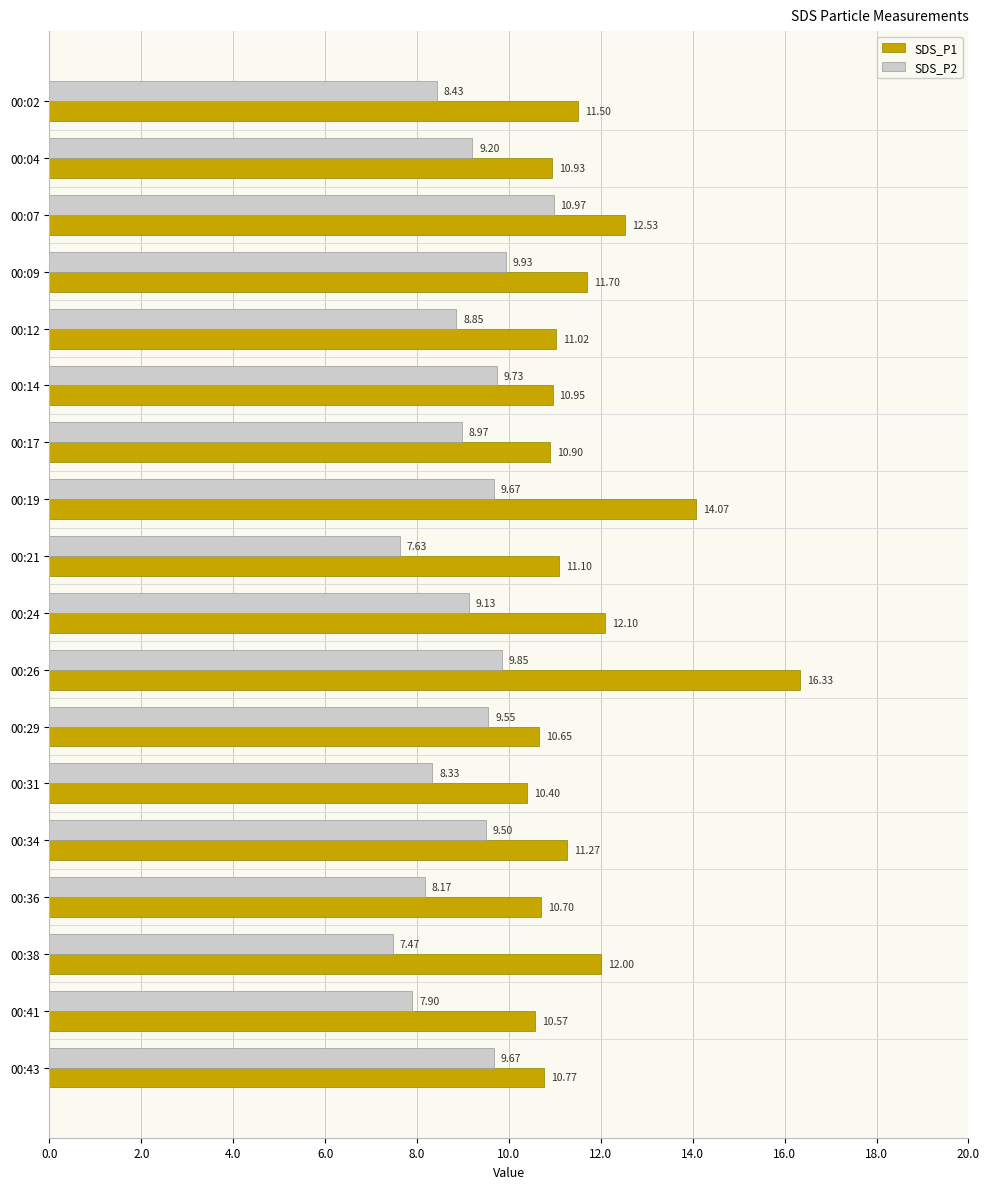

List the series in order of their overall mean, lowest first.

SDS_P2, SDS_P1